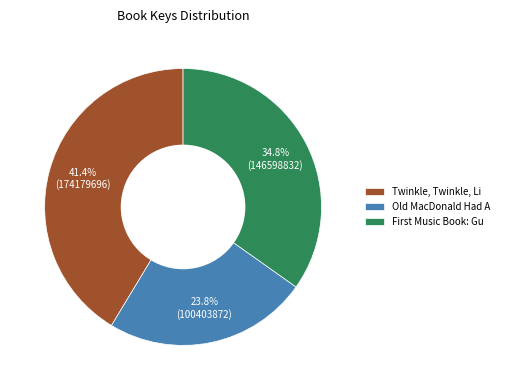

What is the largest slice in the pie chart?

Twinkle, Twinkle, Li